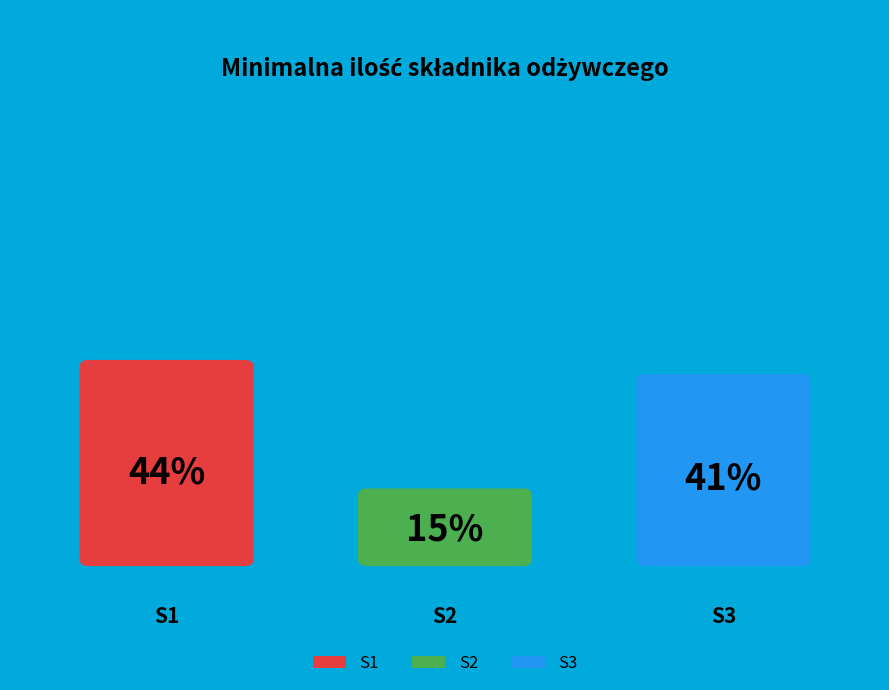

Count the number of slices in the pie.

3